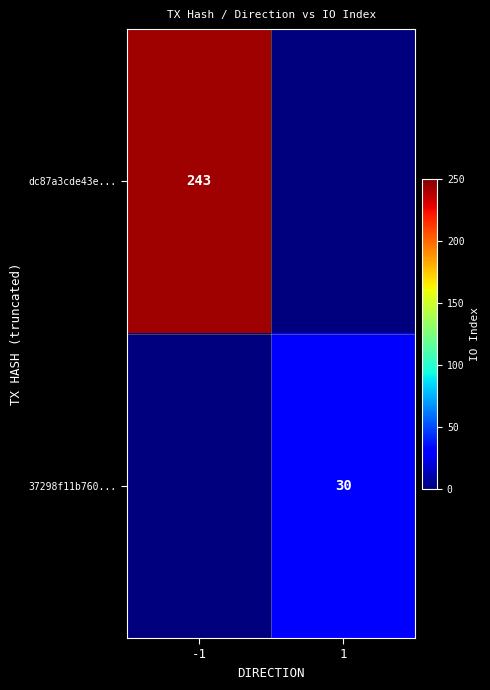

At which category does the chart reach its peak across all series?

-1